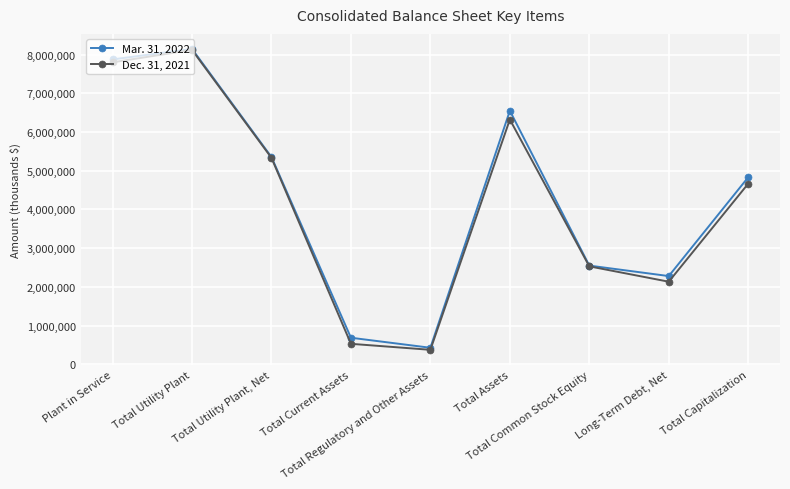

Rank the categories by Dec. 31, 2021 value from lowest to highest.

Total Regulatory and Other Assets, Total Current Assets, Long-Term Debt, Net, Total Common Stock Equity, Total Capitalization, Total Utility Plant, Net, Total Assets, Plant in Service, Total Utility Plant